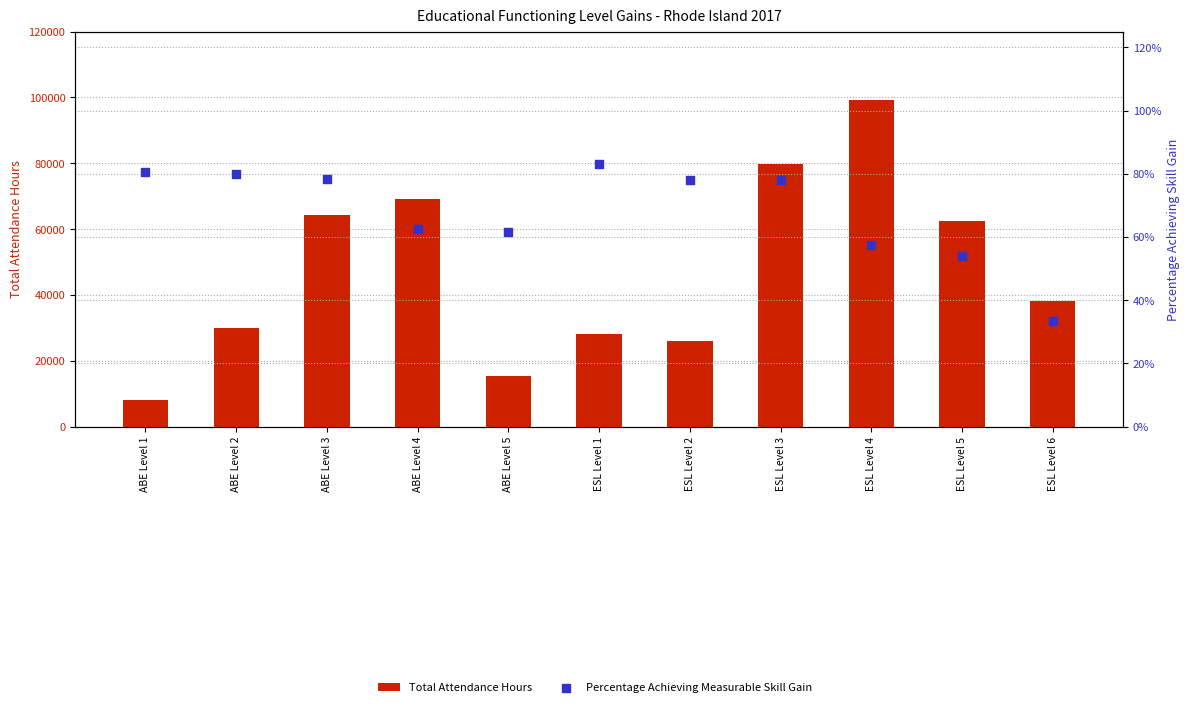

Is the value of Total Attendance Hours at ABE Level 3 greater than the value of Percentage Achieving Measurable Skill Gain at ABE Level 2?

Yes